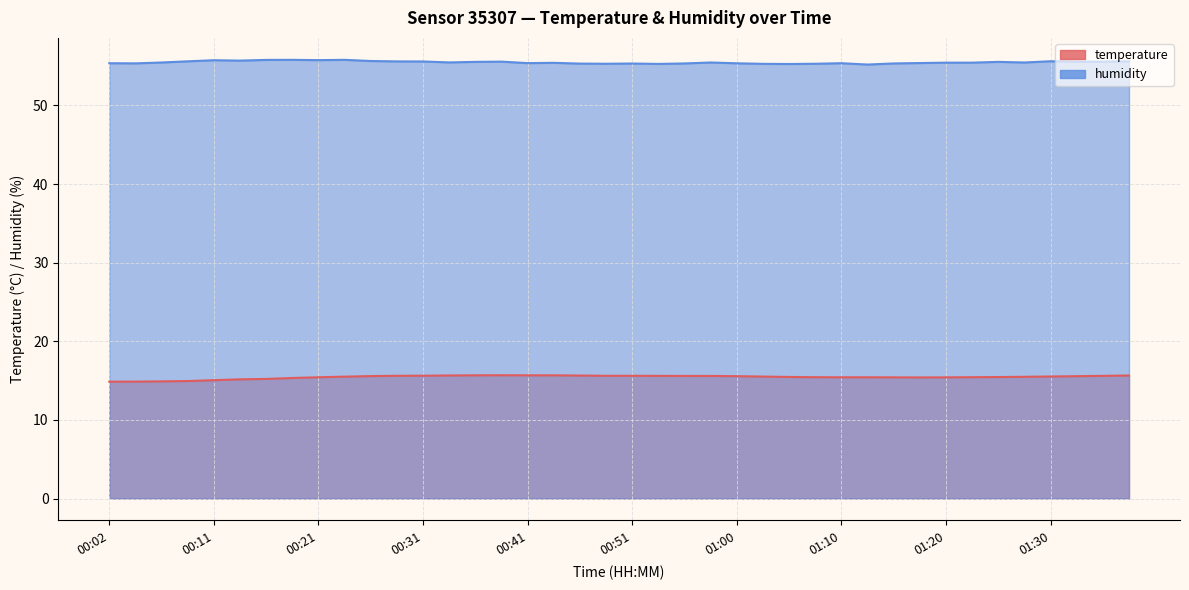

Rank the series at 00:06 from highest to lowest value.

humidity, temperature